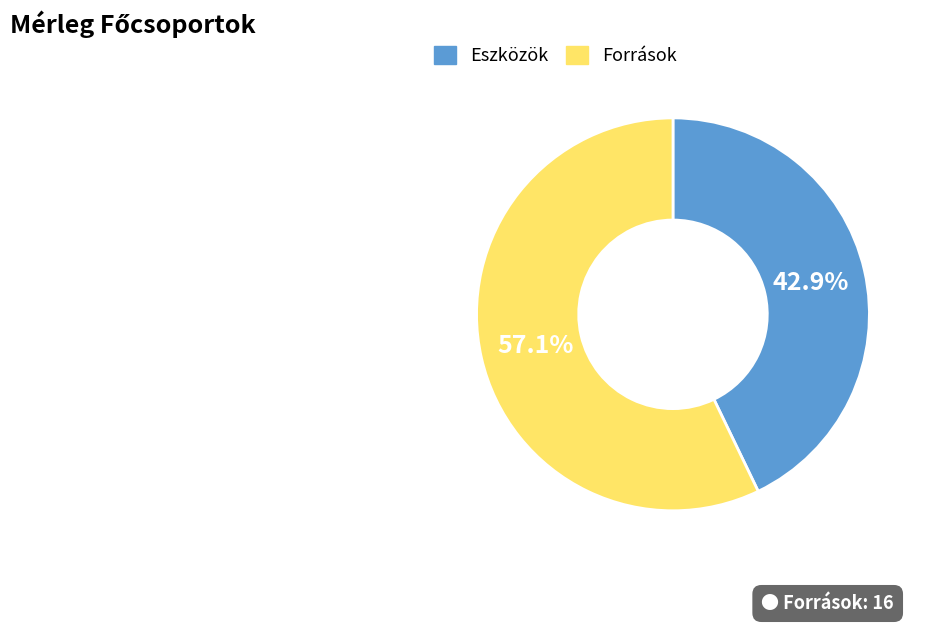

Is there a majority slice in this chart?

Yes